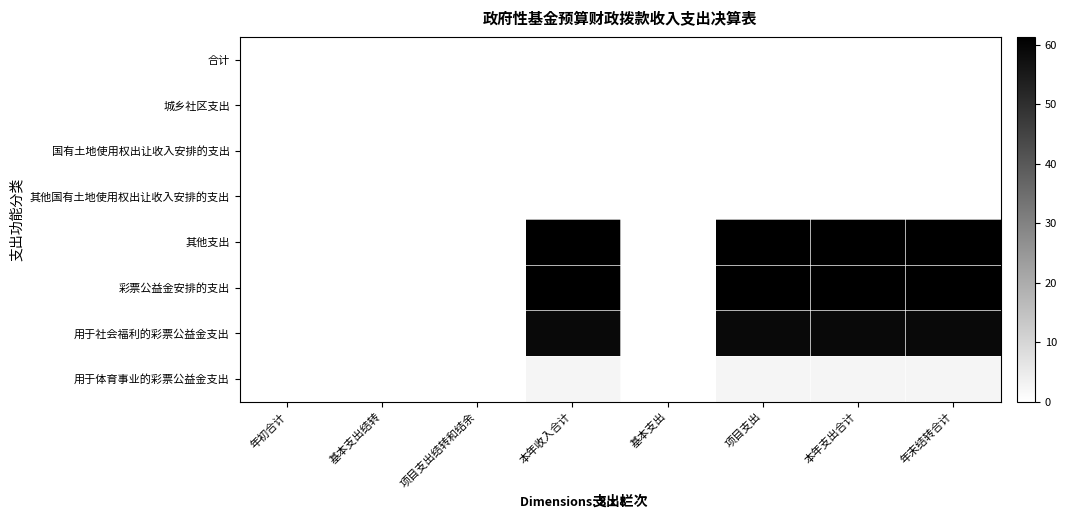

Rank the series by their maximum value, from lowest to highest.

合计, 城乡社区支出, 国有土地使用权出让收入安排的支出, 其他国有土地使用权出让收入安排的支出, 用于体育事业的彩票公益金支出, 用于社会福利的彩票公益金支出, 其他支出, 彩票公益金安排的支出